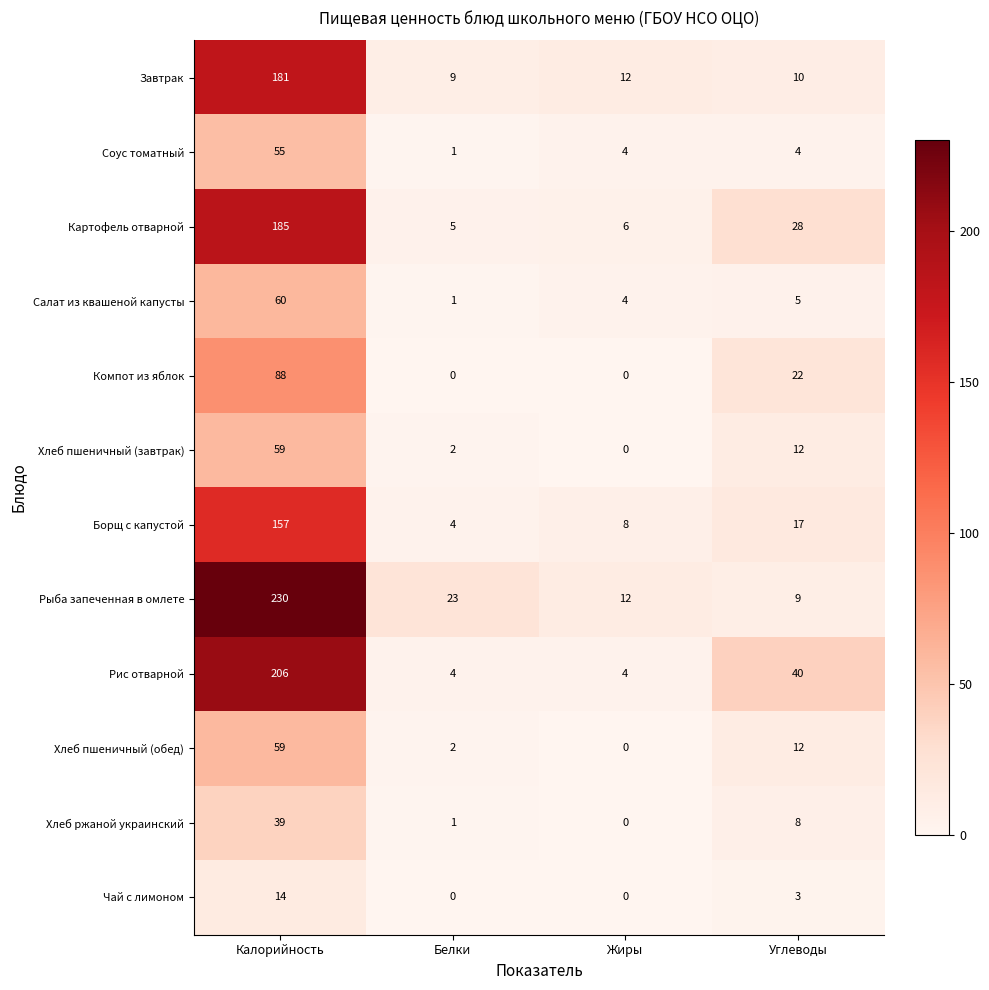

Count the number of categories in the chart.

4